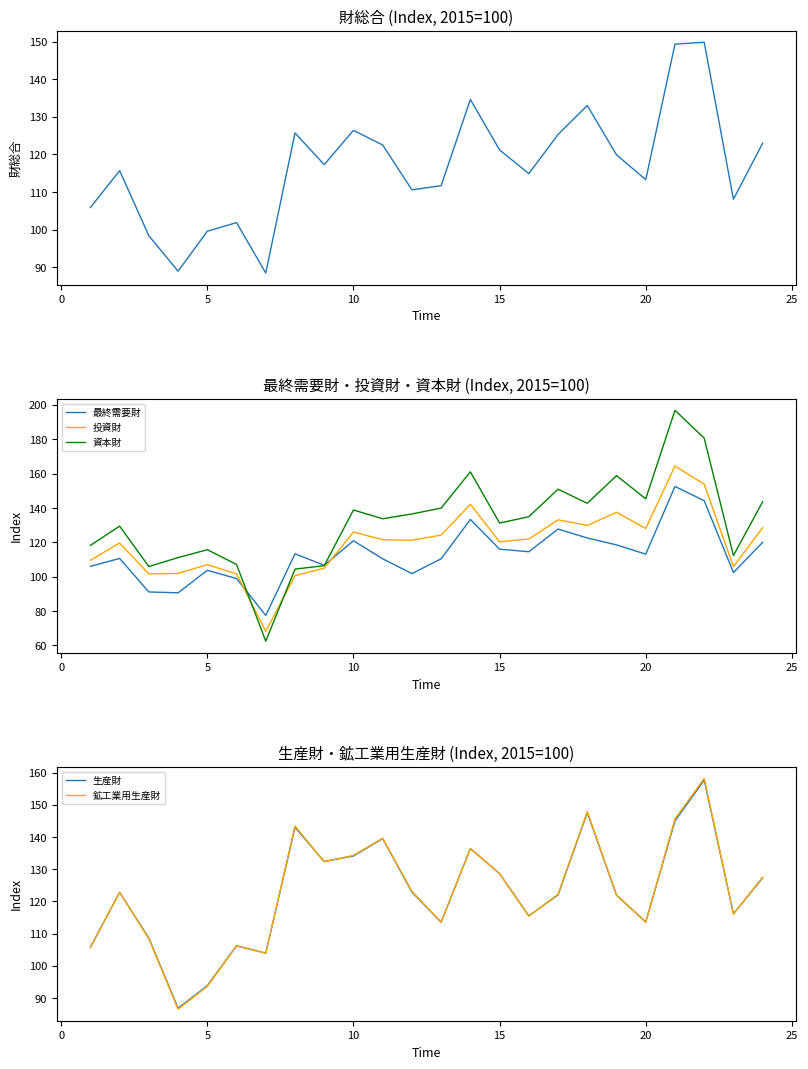

True or false: 生産財 and 鉱工業用生産財 cross at least once.

True